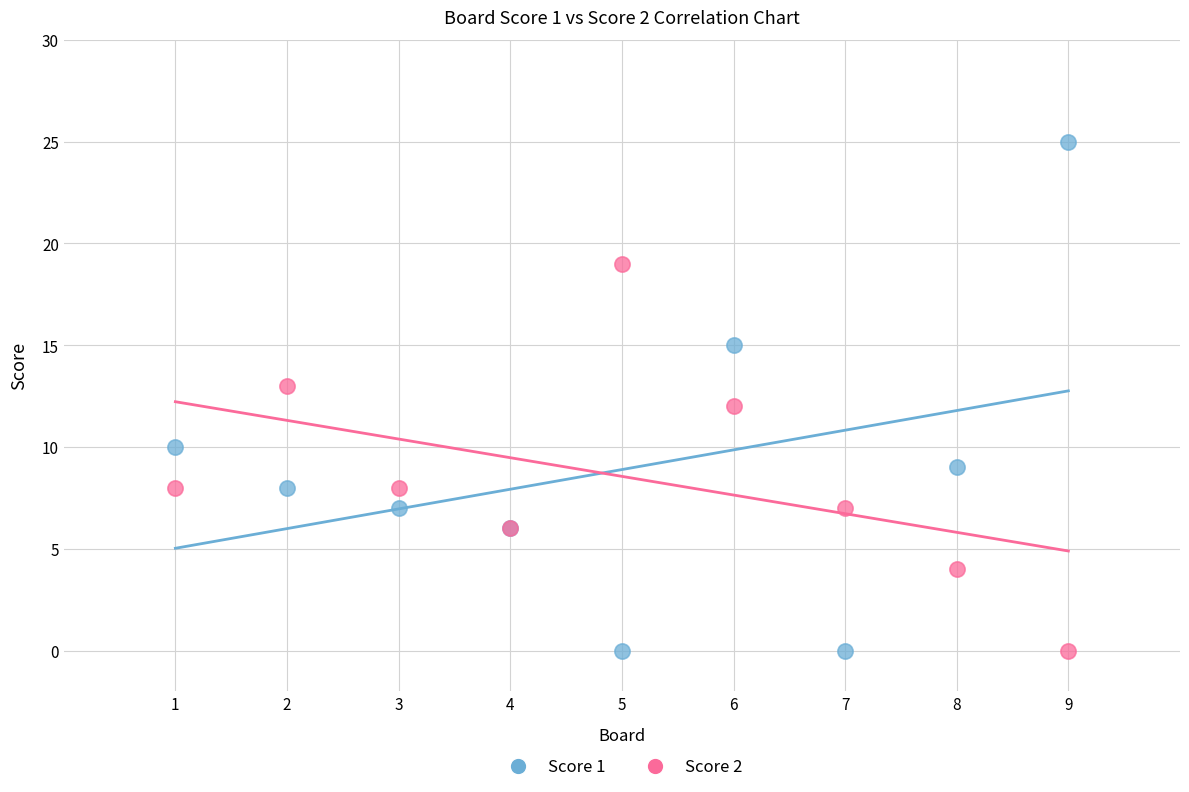

Which series contains the highest Y value?

Score 1